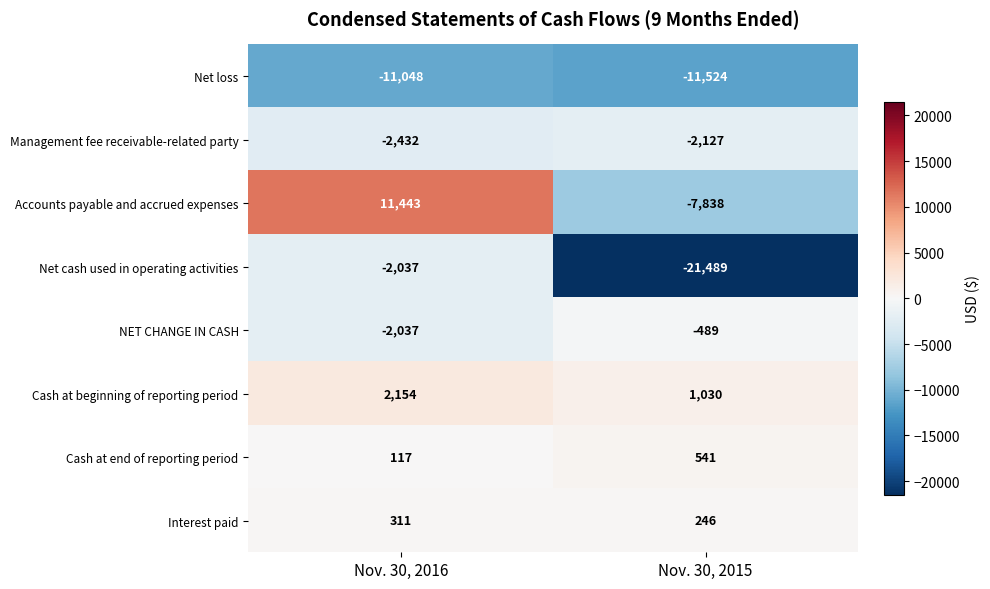

List the series in order of their peak value, highest first.

Accounts payable and accrued expenses, Cash at beginning of reporting period, Cash at end of reporting period, Interest paid, NET CHANGE IN CASH, Net cash used in operating activities, Management fee receivable-related party, Net loss